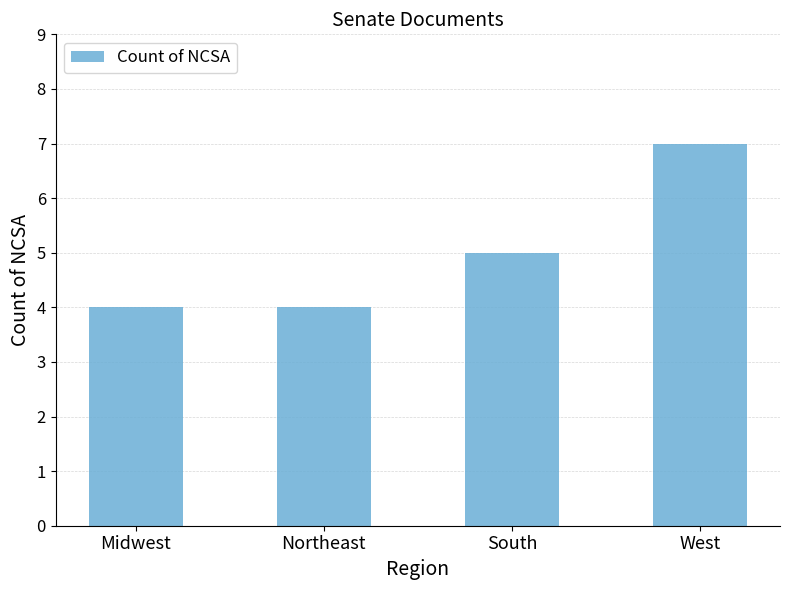

What is the minimum value shown in the chart?

4